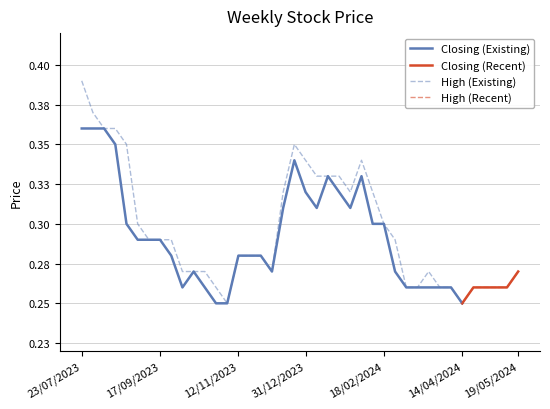

Which series has the largest total across all categories?

High